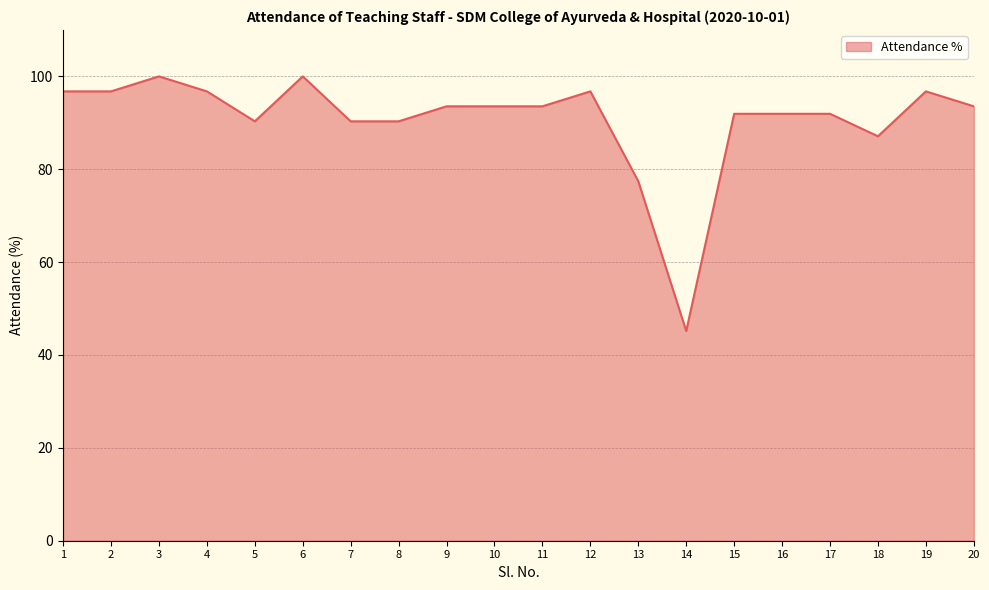

What is the greatest value displayed?

100.0